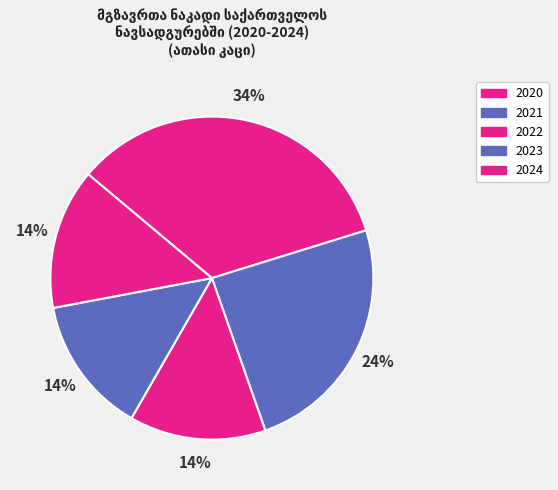

What is the smallest slice in the pie chart?

2022